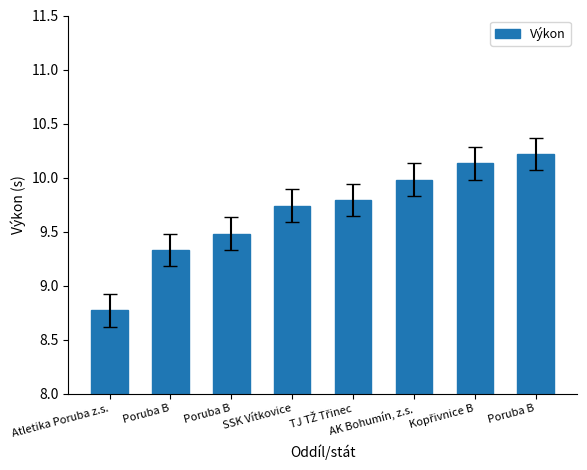

Where is the data nearest to the value 9?

Atletika Poruba z.s.